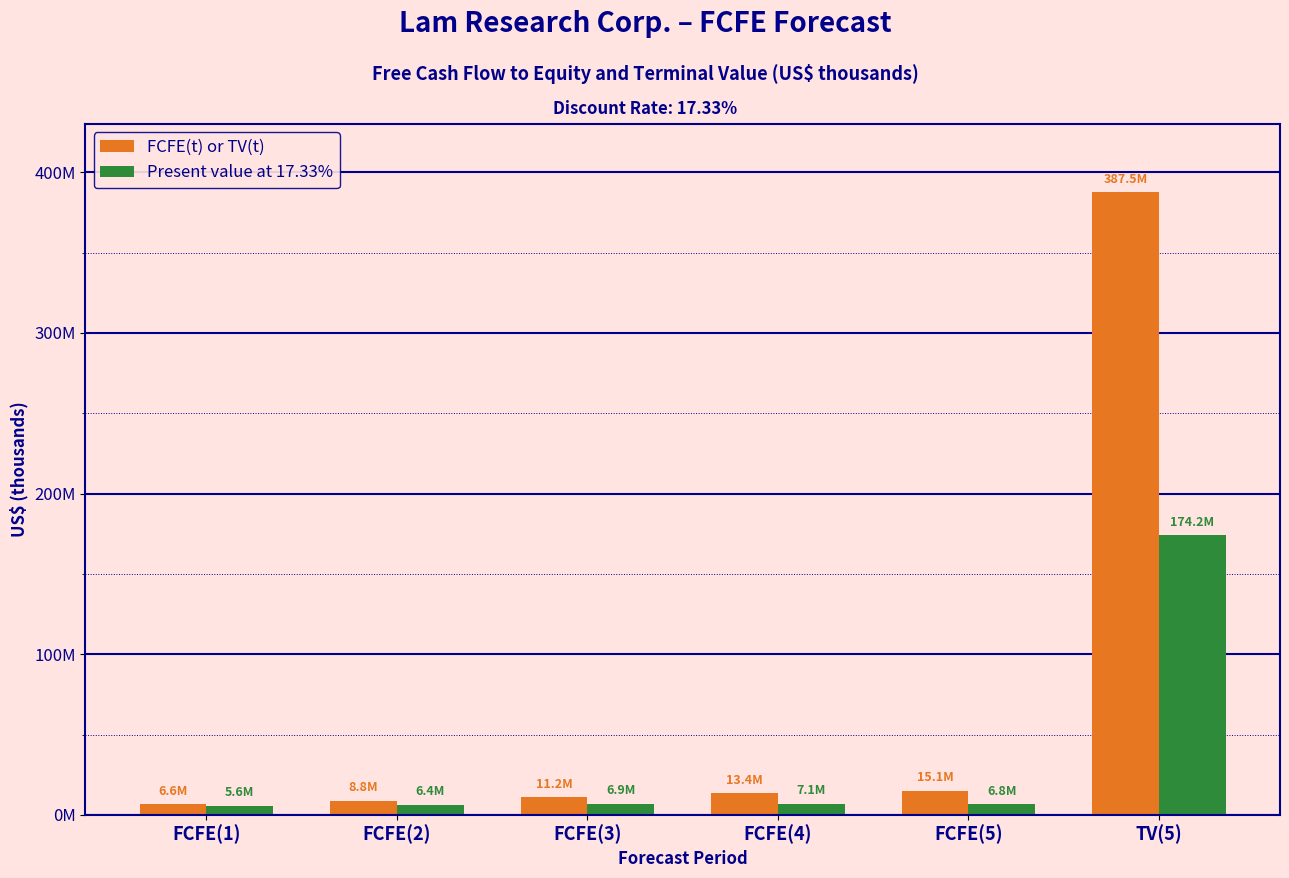

Reading left to right, extract all data points from this chart.

FCFE(t) or TV(t): 6562913	8793670	11165241	13392458	15123634	387484591
Present value at 17.33%: 5593358	6387370	6911876	7065845	6800423	174234516